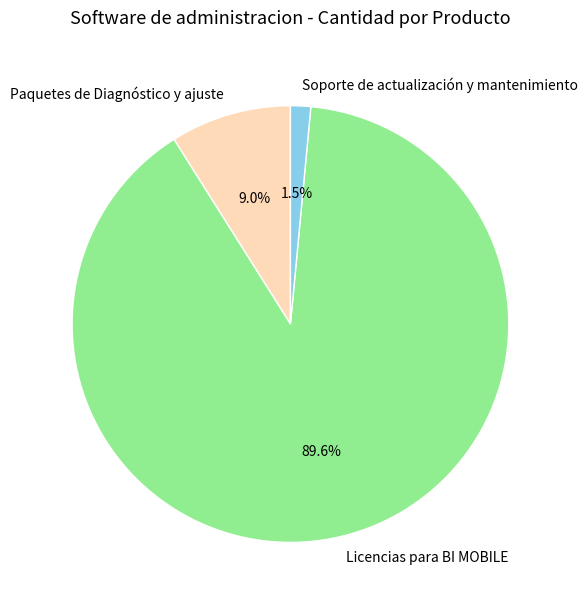

How many slices are in this pie chart?

3